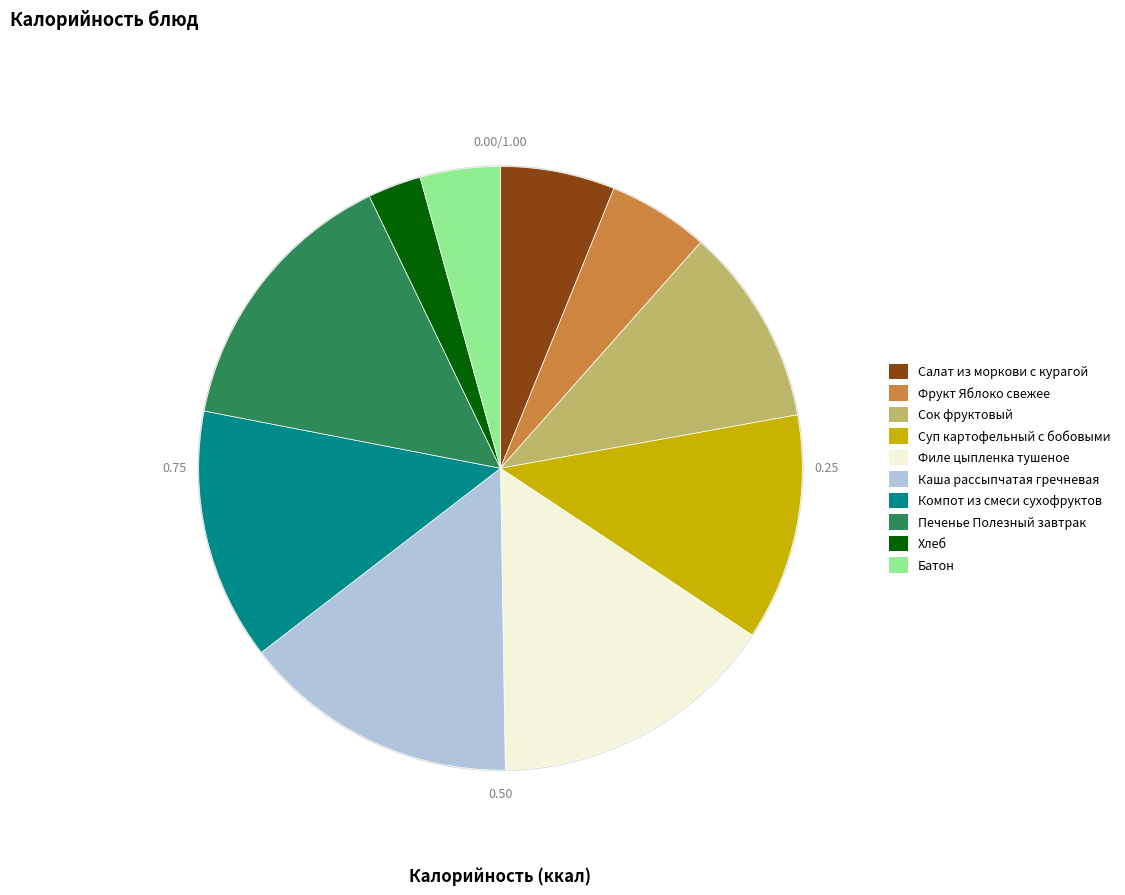

The Компот из смеси сухофруктов slice represents 13% of the pie. True or false?

True